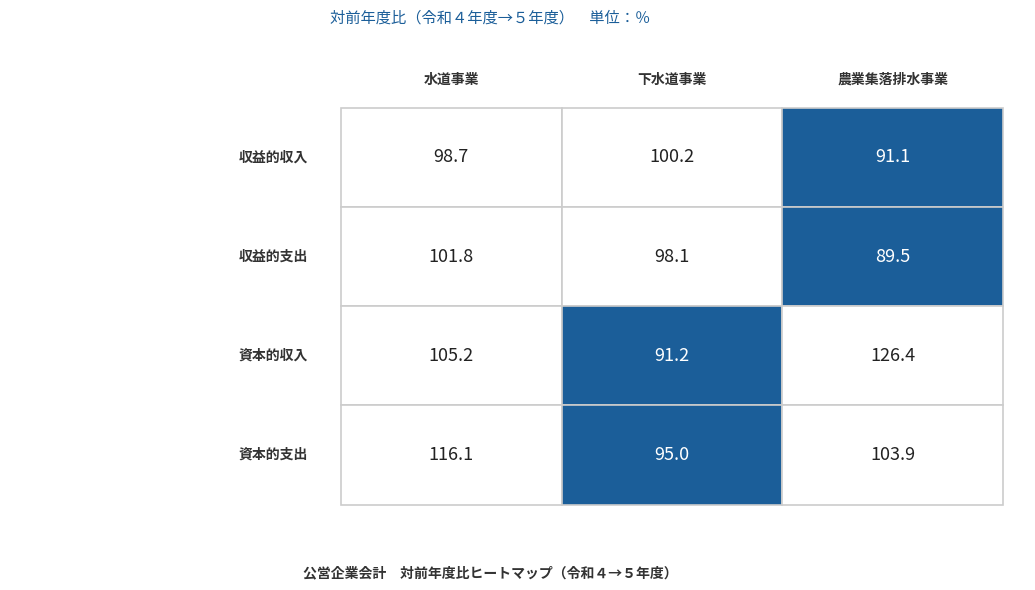

What is the spread (max minus min) of values at 資本的収入?

35.2